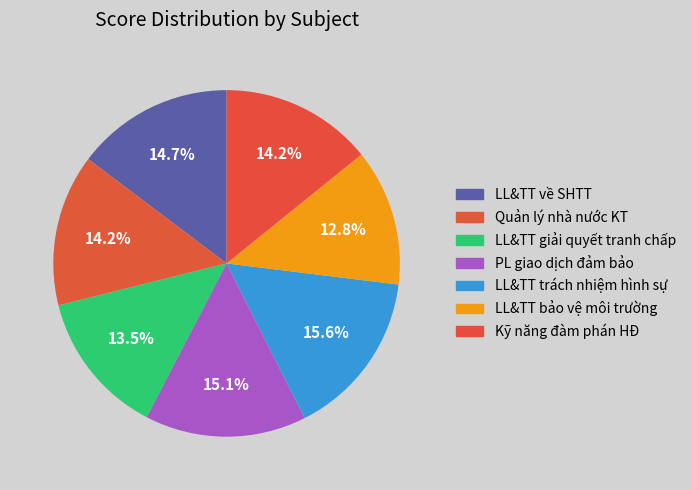

How many slices are in this pie chart?

7